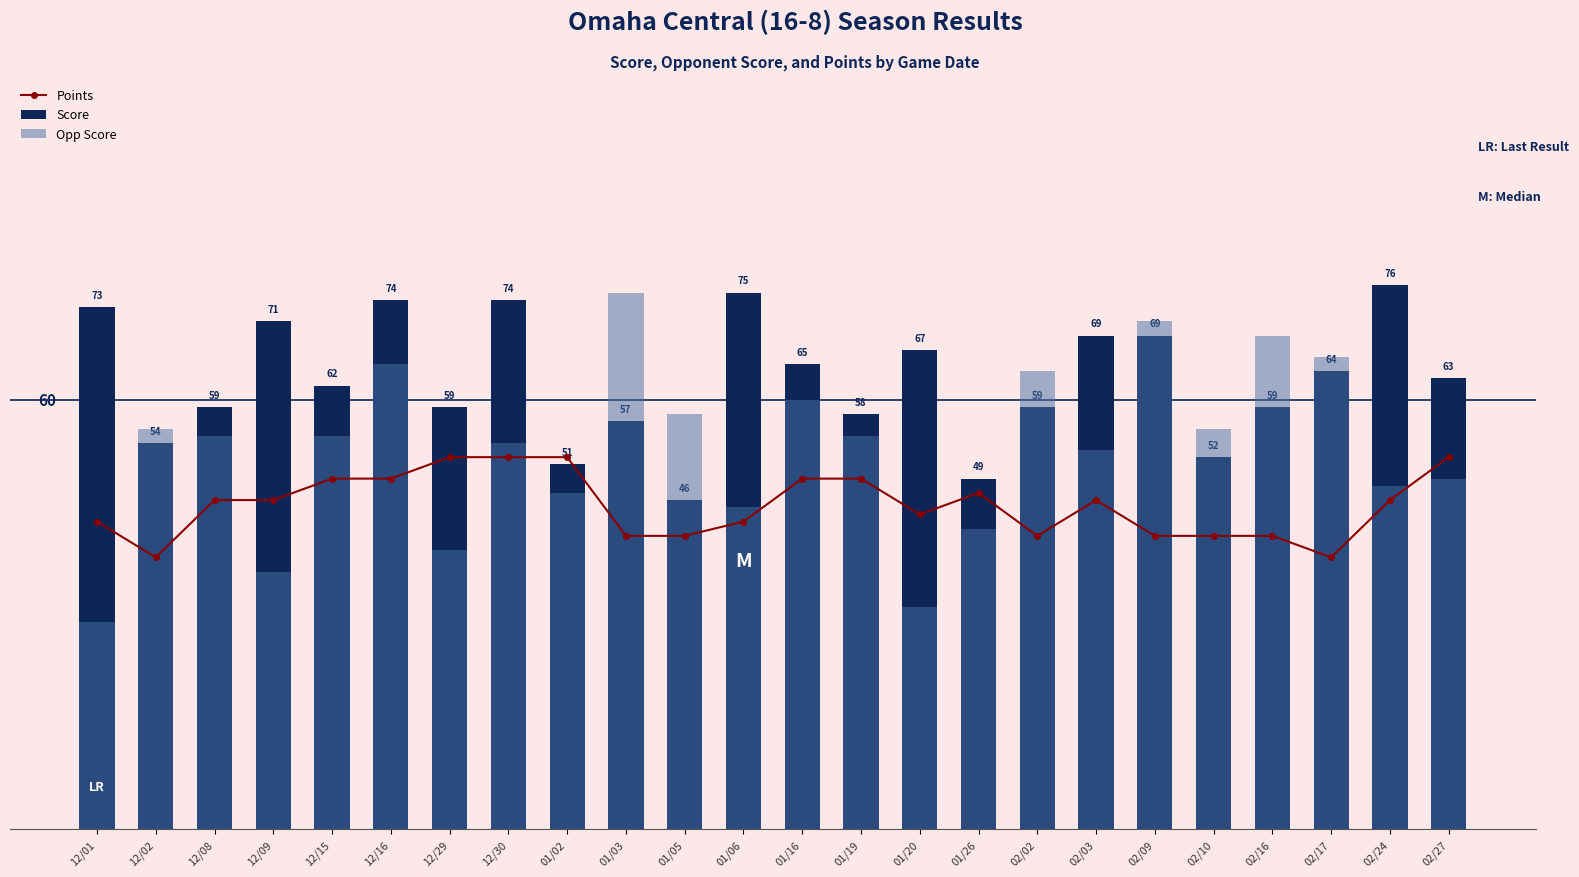

What is the minimum value for Points?

38